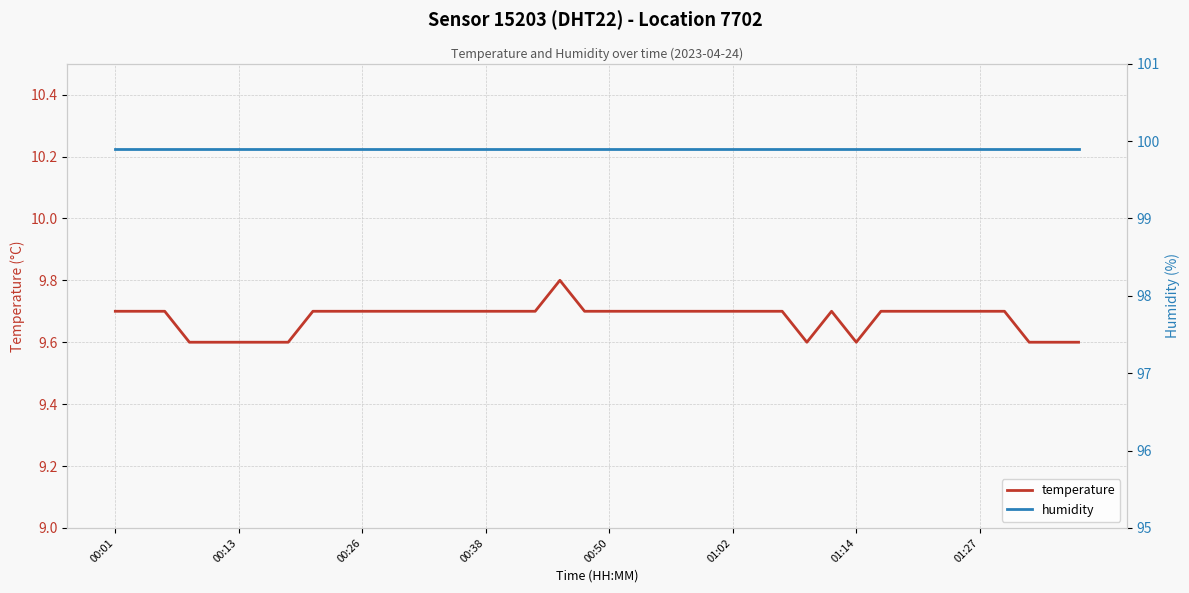

What is the total value across all series at 16?

109.6